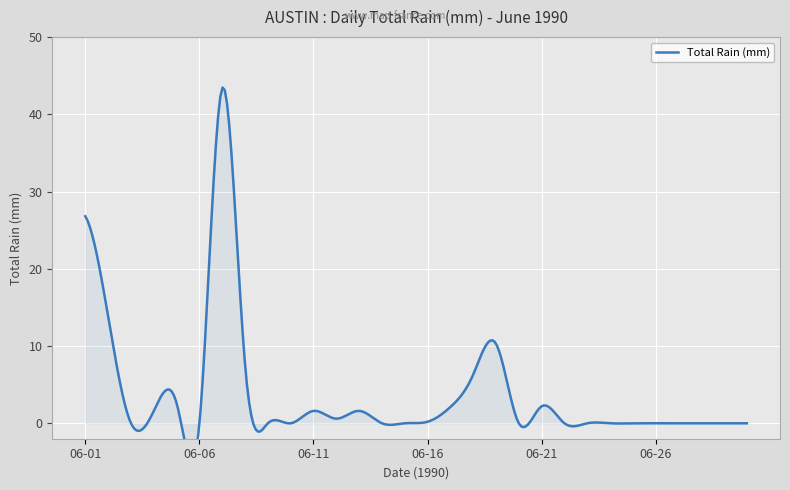

Which category has the lowest value across all series?

1990-06-03